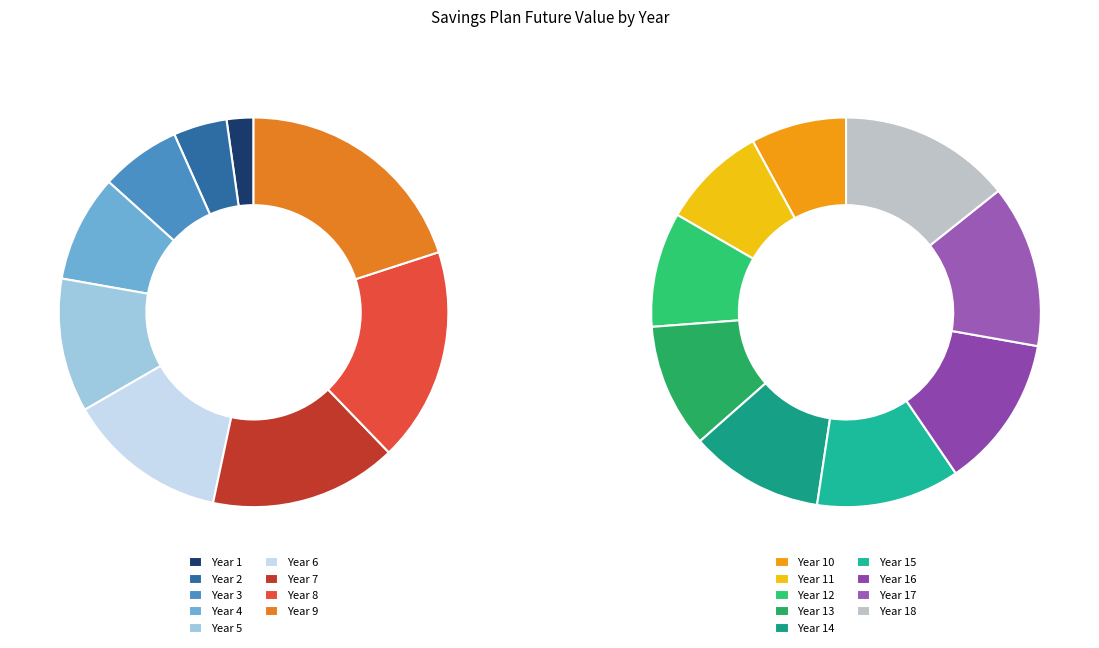

How much of the chart is everything except Year 8?

95.3%